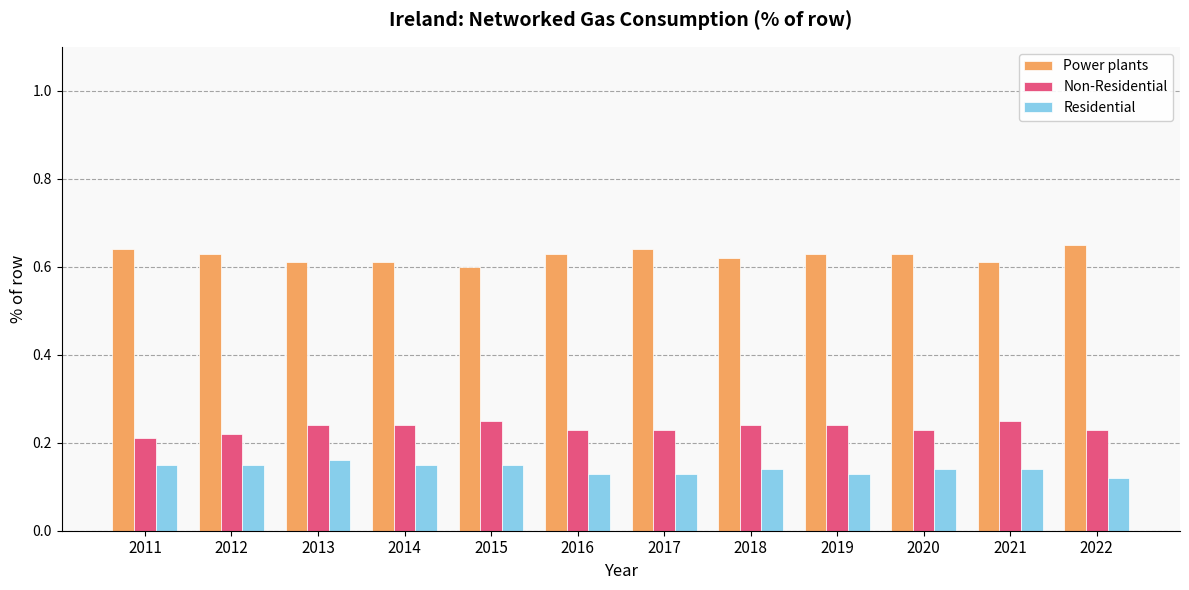

Is the value of Residential at 2016 greater than the value of Power plants at 2012?

No